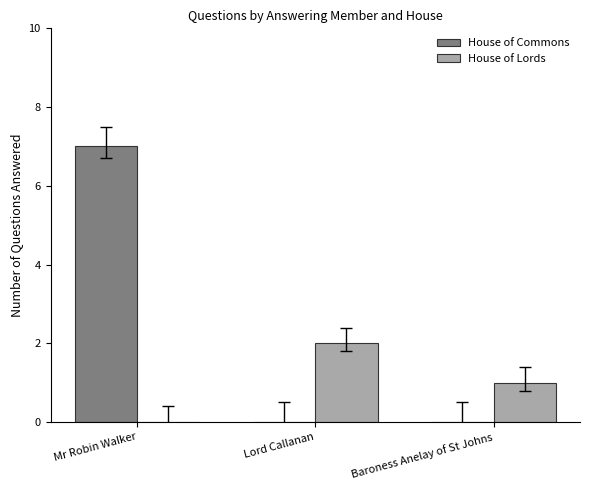

Reading left to right, list all the values displayed in this chart.

House of Commons: Mr Robin Walker=7	Lord Callanan=0	Baroness Anelay of St Johns=0
House of Lords: Mr Robin Walker=0	Lord Callanan=2	Baroness Anelay of St Johns=1